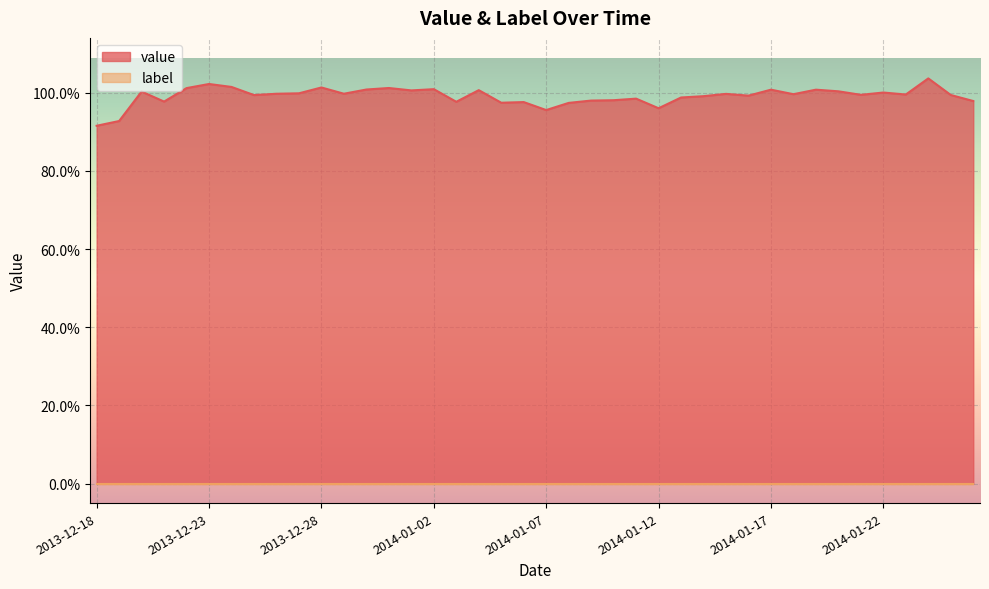

List the labels in order of value, largest first.

2014-01-24, 2013-12-23, 2013-12-24, 2013-12-28, 2013-12-31, 2013-12-22, 2014-01-02, 2013-12-30, 2014-01-19, 2014-01-17, 2014-01-04, 2014-01-01, 2014-01-20, 2013-12-20, 2014-01-22, 2013-12-27, 2013-12-29, 2013-12-26, 2014-01-15, 2014-01-18, 2014-01-23, 2014-01-21, 2014-01-25, 2013-12-25, 2014-01-16, 2014-01-14, 2014-01-13, 2014-01-11, 2014-01-10, 2014-01-09, 2014-01-26, 2013-12-21, 2014-01-03, 2014-01-06, 2014-01-05, 2014-01-08, 2014-01-12, 2014-01-07, 2013-12-19, 2013-12-18